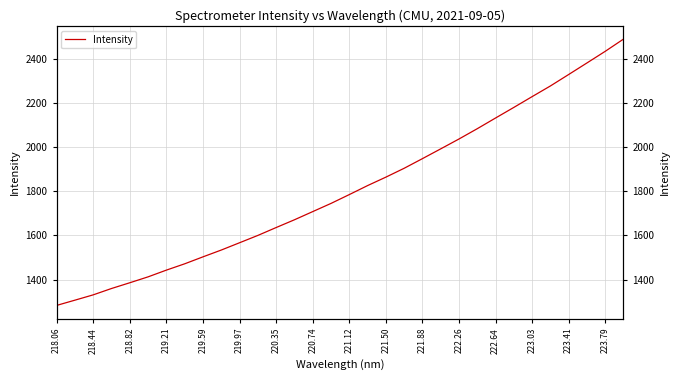

What is the value of the 2nd point from the left?

1306.9